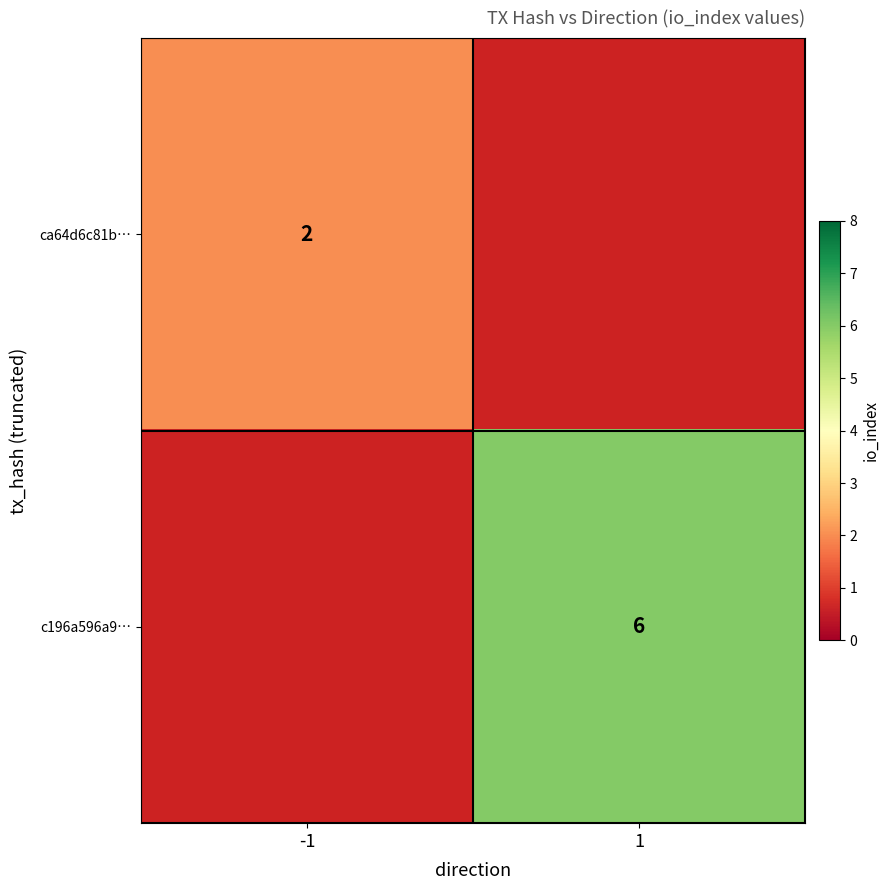

At how many categories does at least one series exceed 4?

1